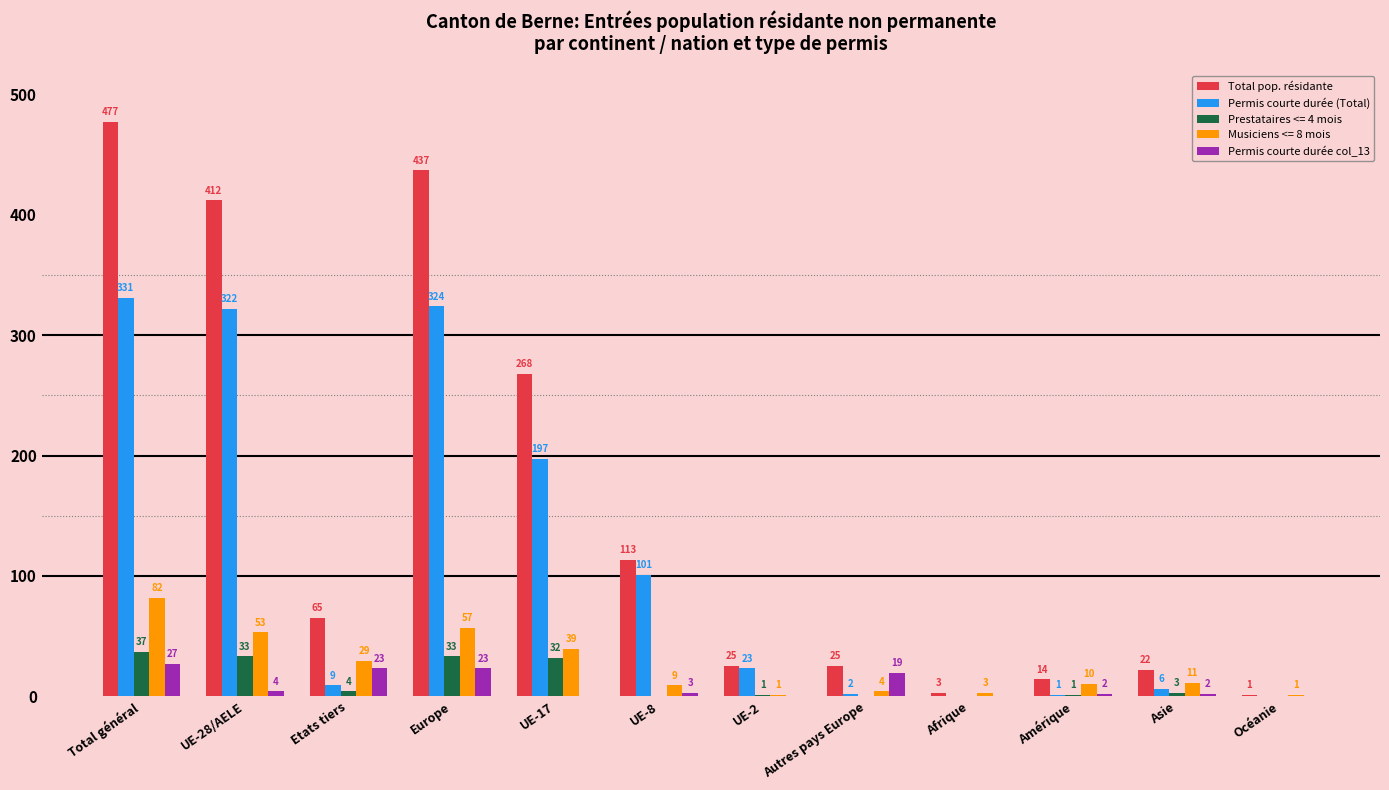

Is it true that Prestataires <= 4 mois equals 1 at Amérique?

True